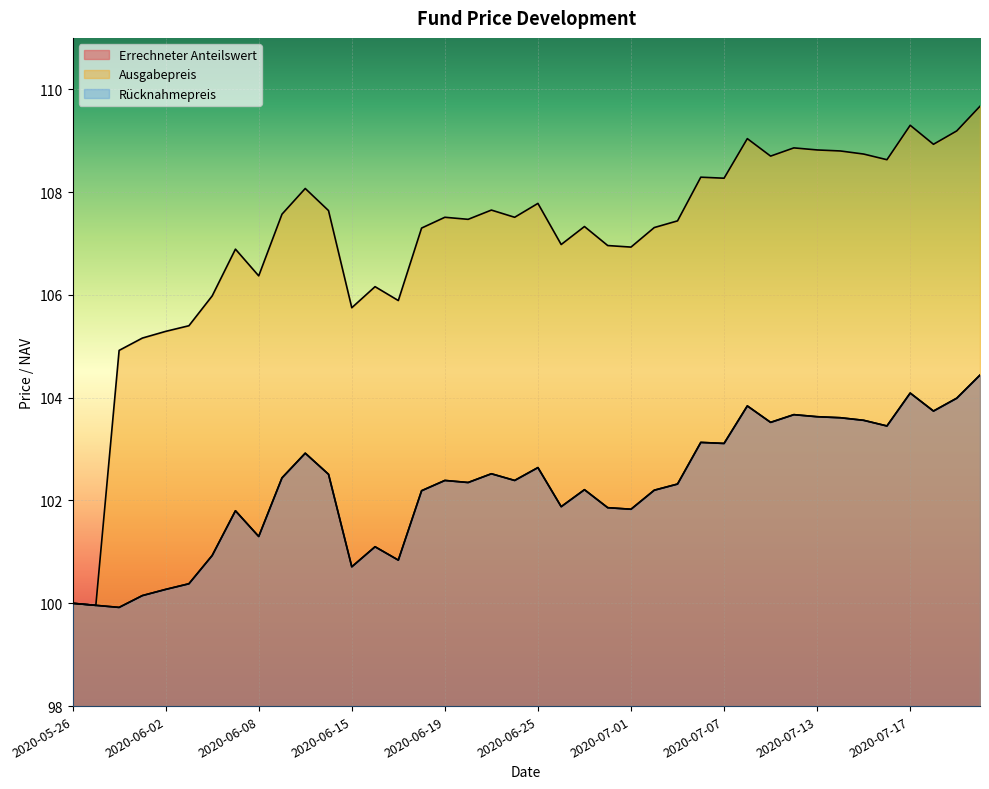

Does the chart display data point markers on the line(s)?

No